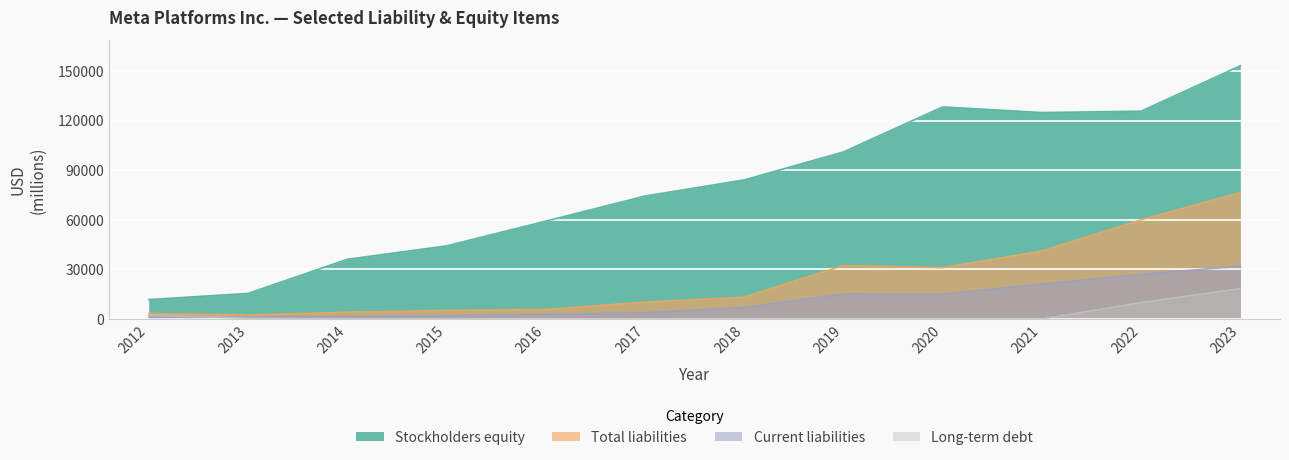

Rank the series by their maximum value, from lowest to highest.

Long-term debt, Current liabilities, Total liabilities, Stockholders equity